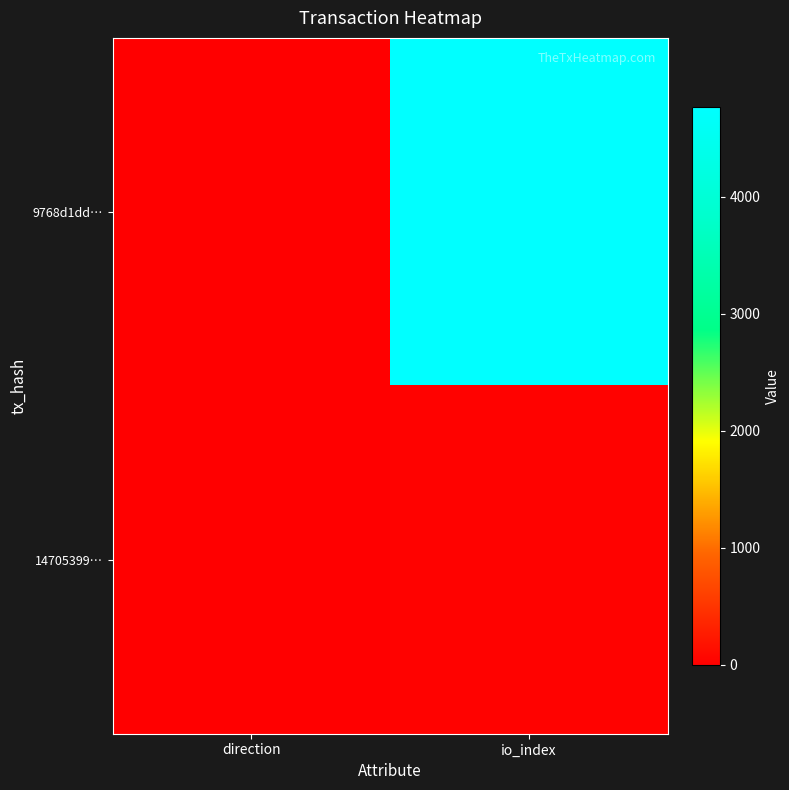

Which series has the largest total across all categories?

9768d1dd…